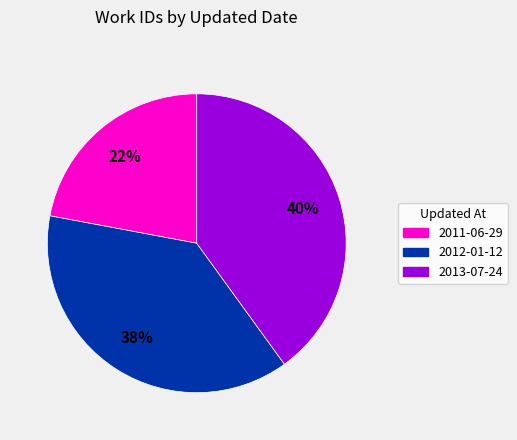

To the nearest percent, what portion does 2012-01-12 represent?

38%